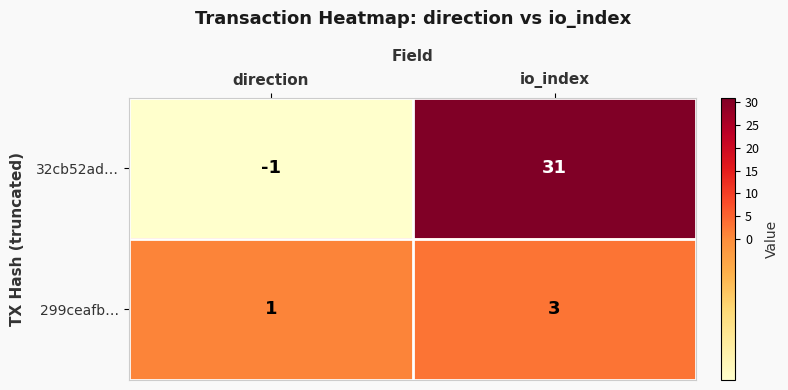

Reading right to left, transcribe all the data shown in this chart.

32cb52ad…: 31	-1
299ceafb…: 3	1